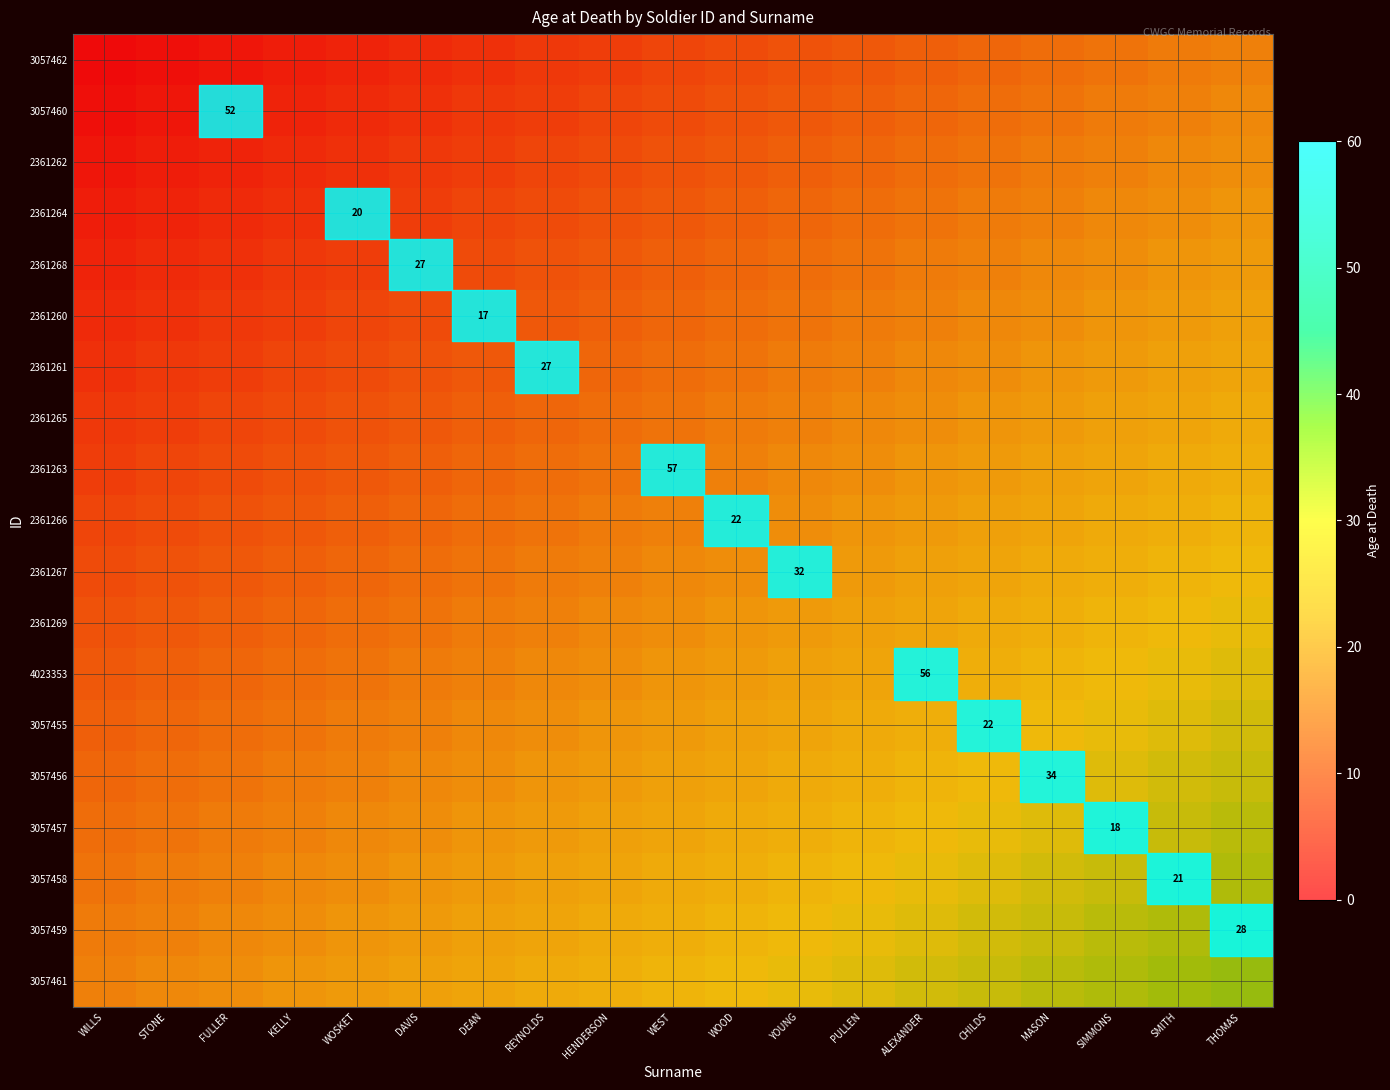

What is the total value across all series at ALEXANDER?

440.0